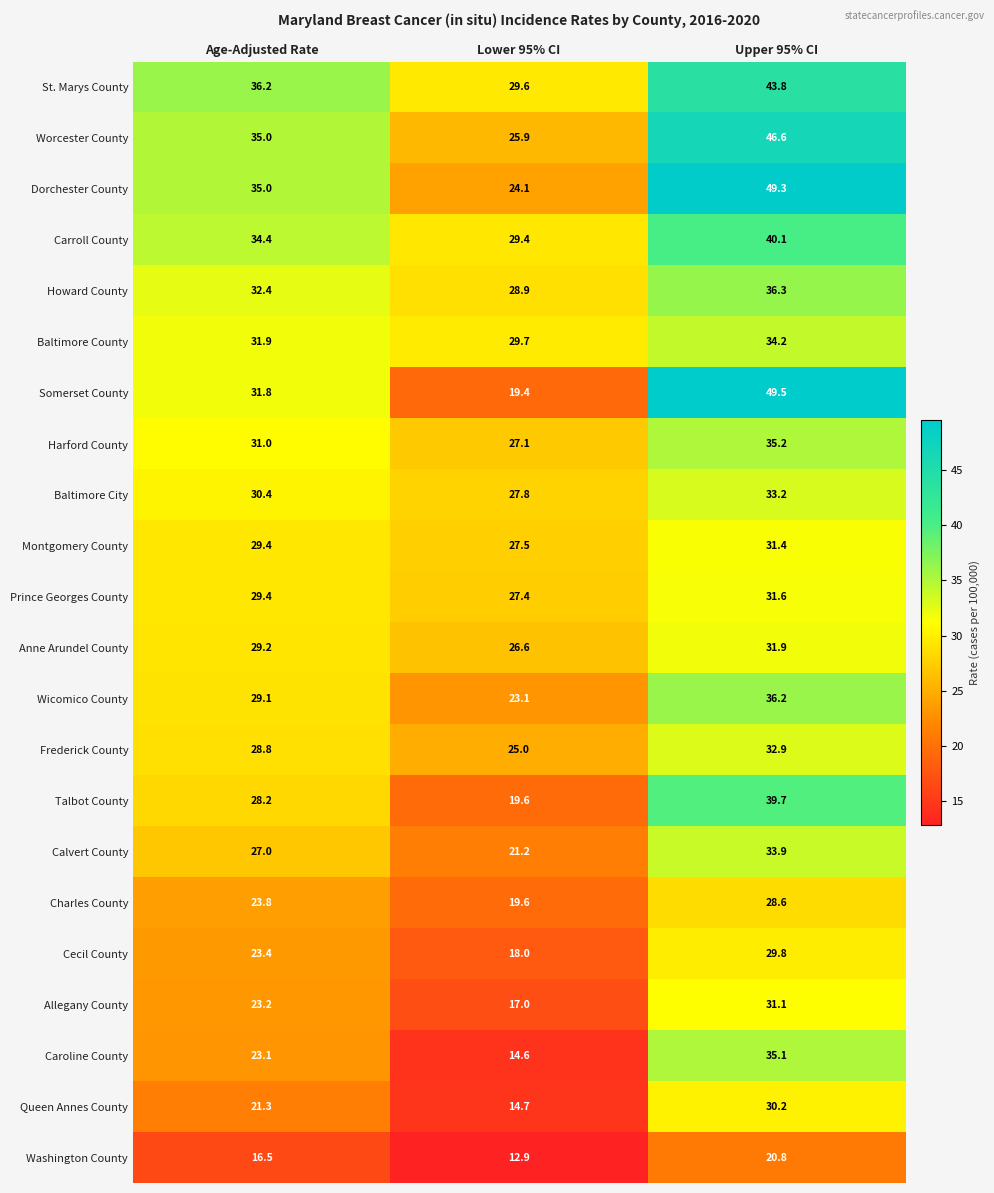

What is the sum of all St. Marys County values?

109.6